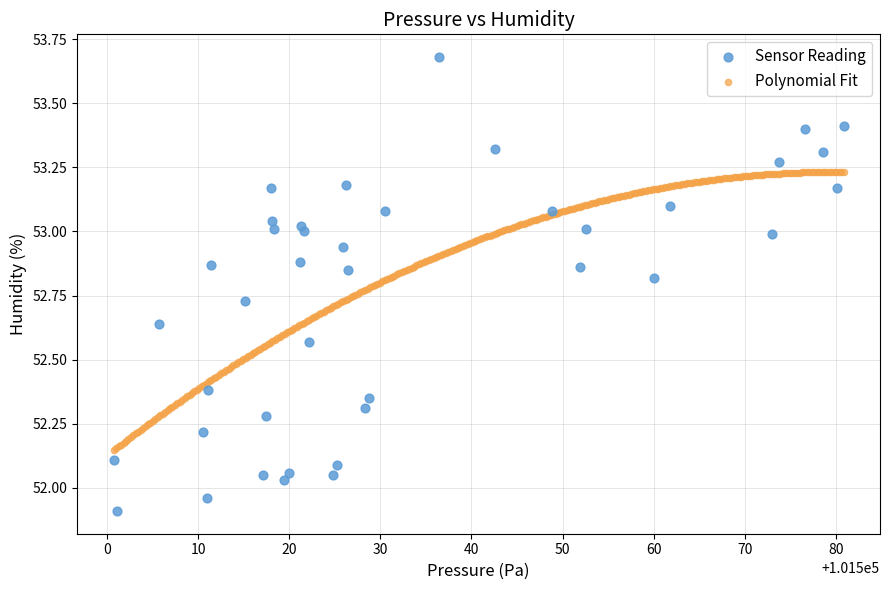

Which series contains the lowest Y value?

Sensor Reading